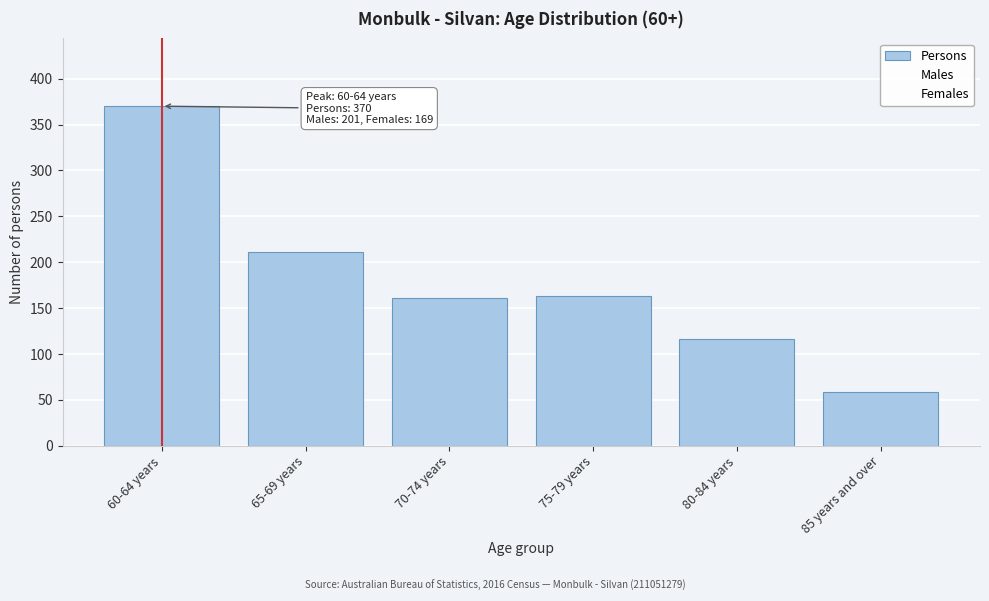

Reading right to left, what are all the values shown in this chart?

85 years and over=58	80-84 years=116	75-79 years=163	70-74 years=161	65-69 years=211	60-64 years=370